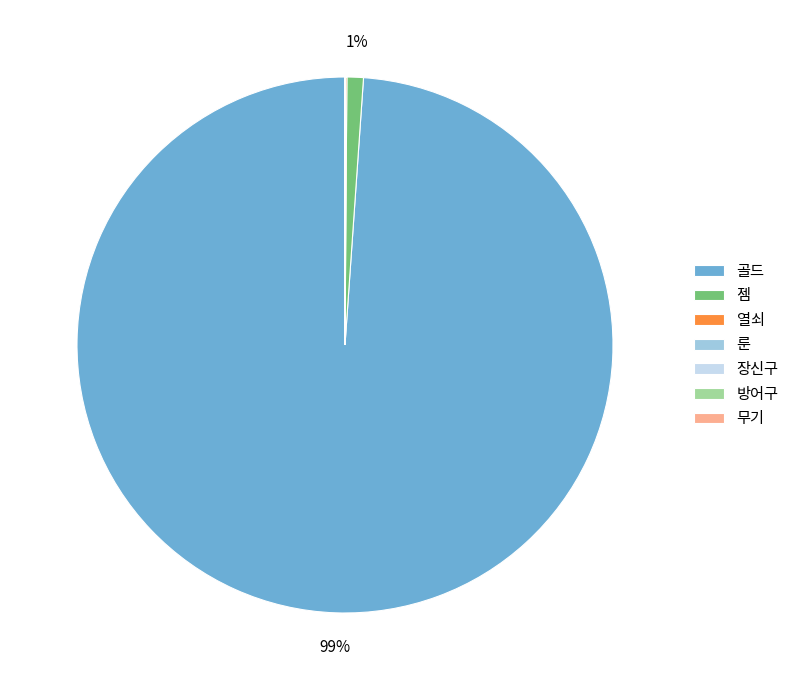

Which category accounts for the majority?

골드